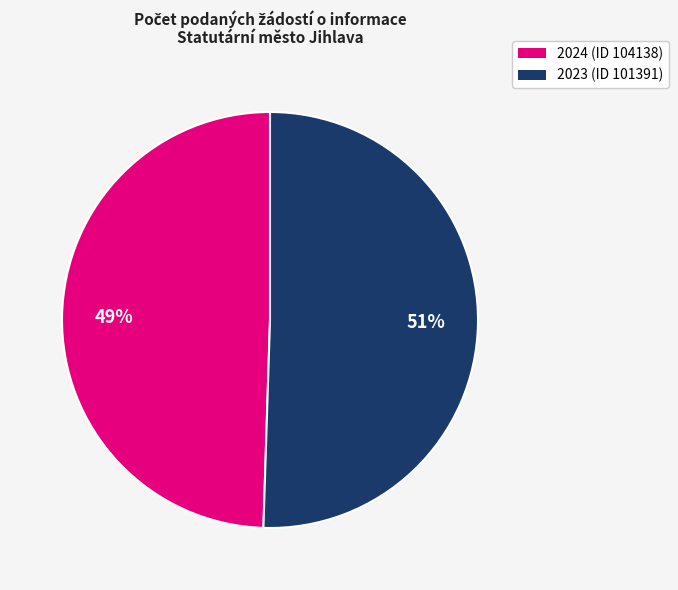

What is the ratio of the value at 2024 (ID 104138) to the value at 2023 (ID 101391)?

1.0